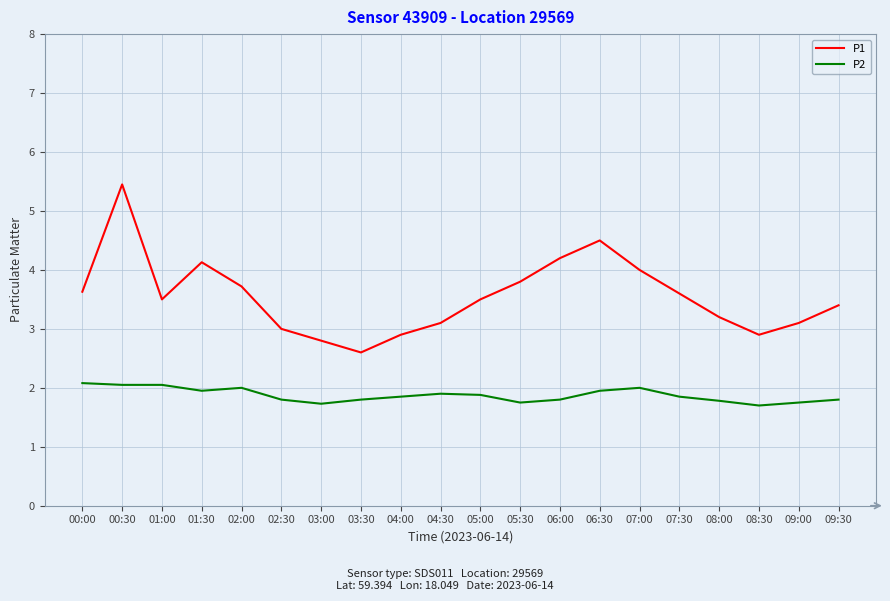

List the series in order of their overall mean, lowest first.

P2, P1